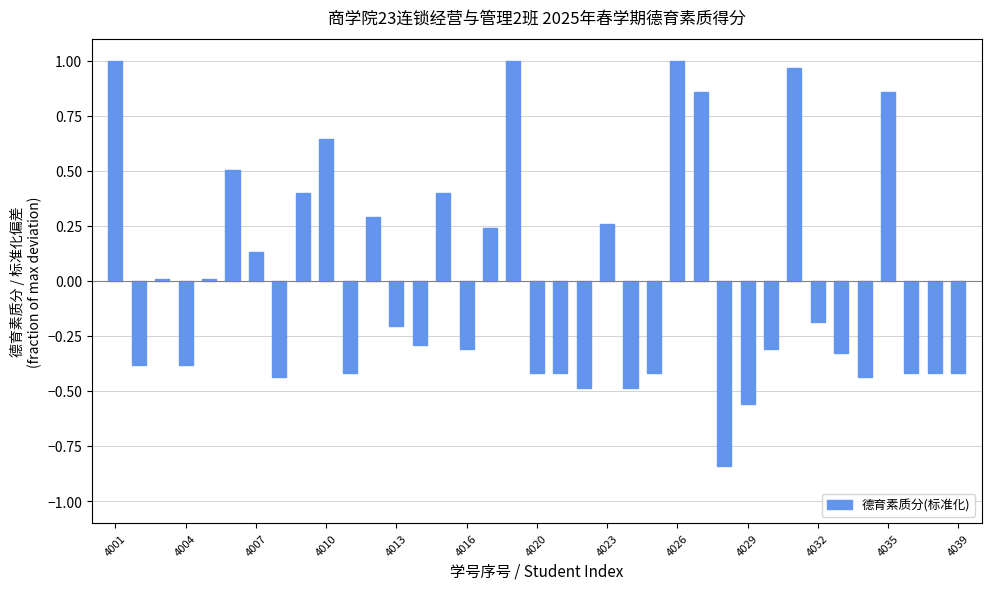

What is the difference between the maximum and minimum values?

1.8